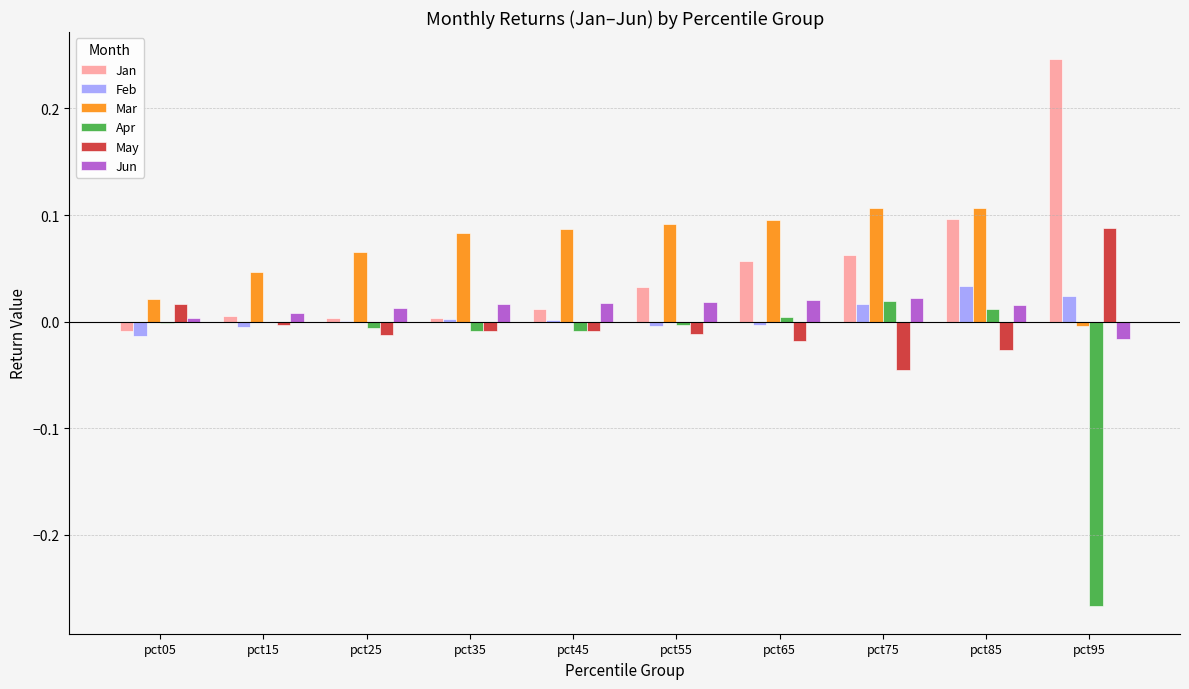

How many categories are shown in the chart?

10